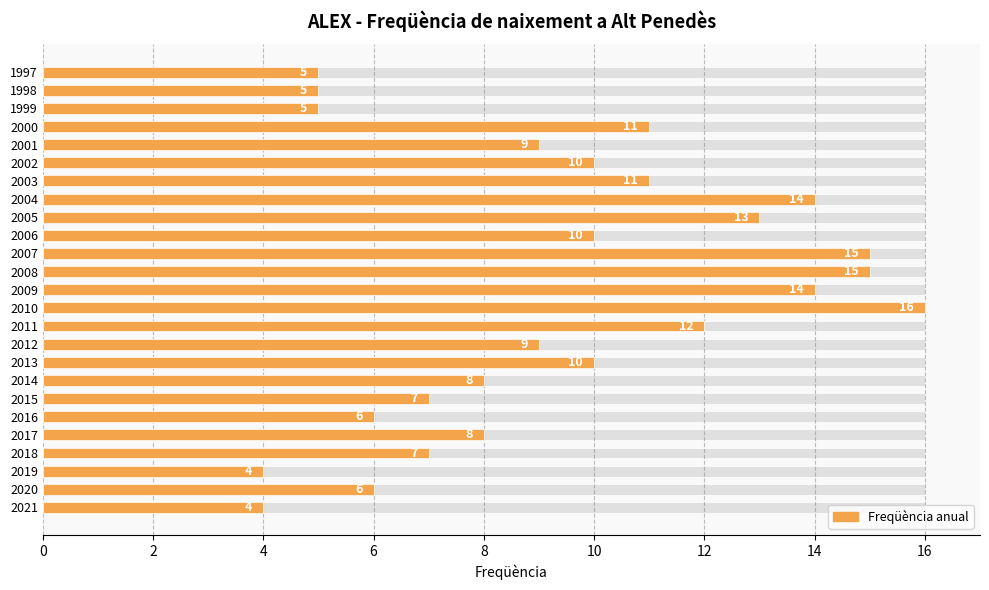

What value does the data have at 2013, to the nearest 10?

10